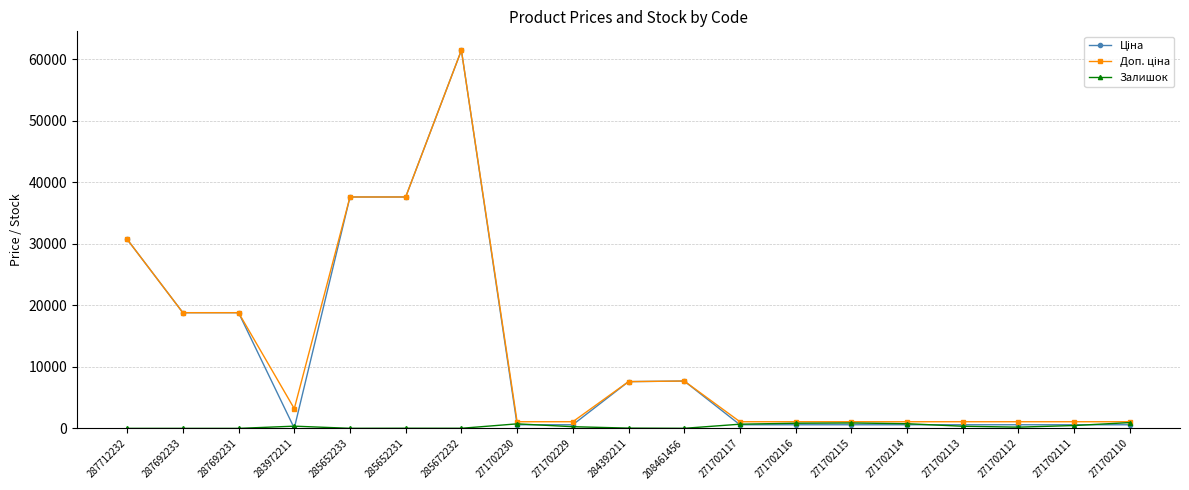

True or false: Залишок has more than 2 interior local peaks.

True